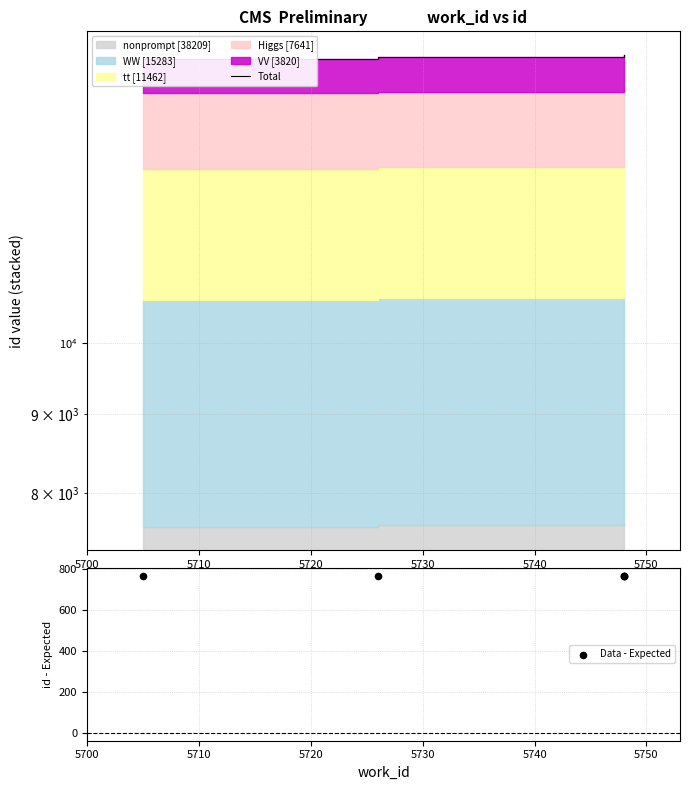

Which series has the widest spread of Y values?

Total